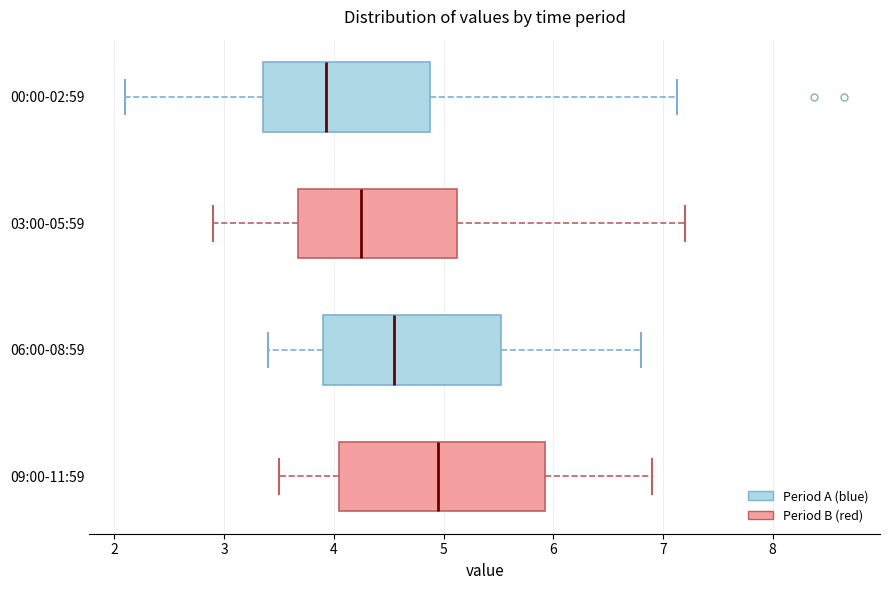

Where is the left edge of the box for 09:00-11:59 on the x-axis? The values are not printed on the chart, so give them approximately, as read against the axis.

4.1